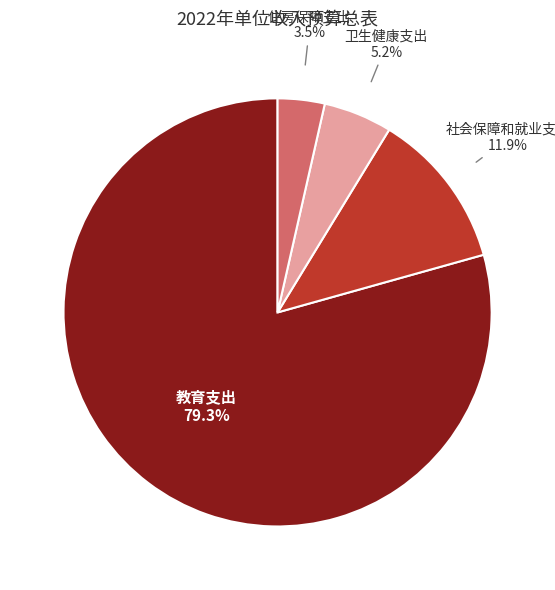

What percentage is NOT represented by 住房保障支出?

96.5%